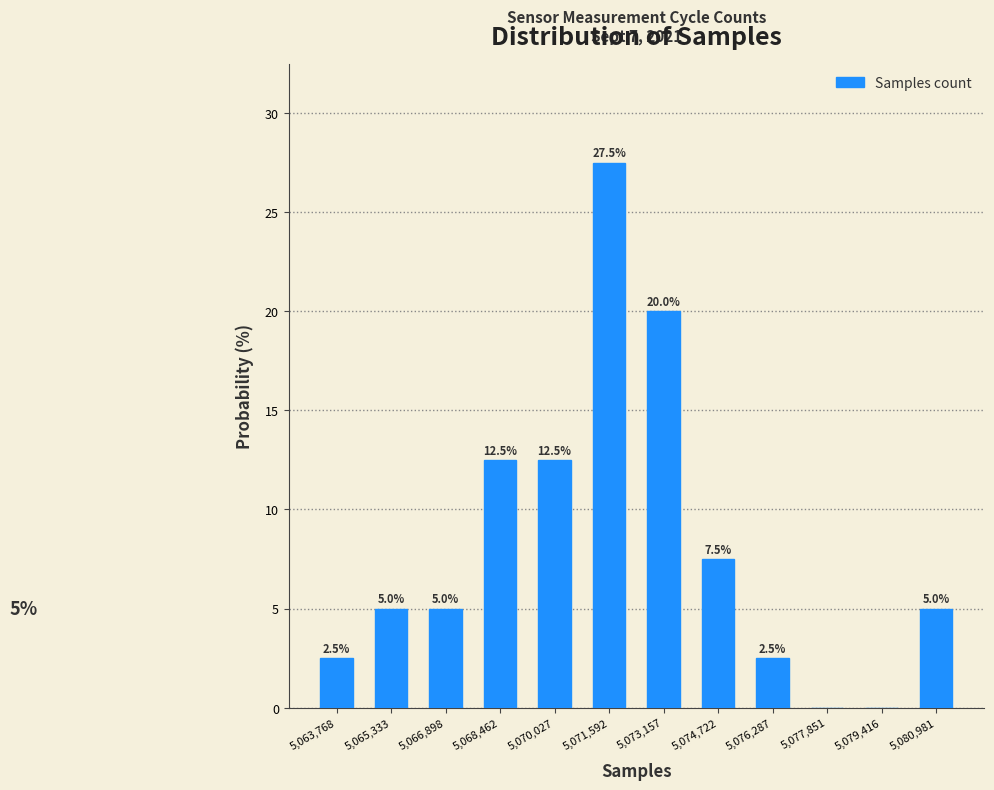

Which range on the x-axis has the tallest bar?

5070800 to 5072400